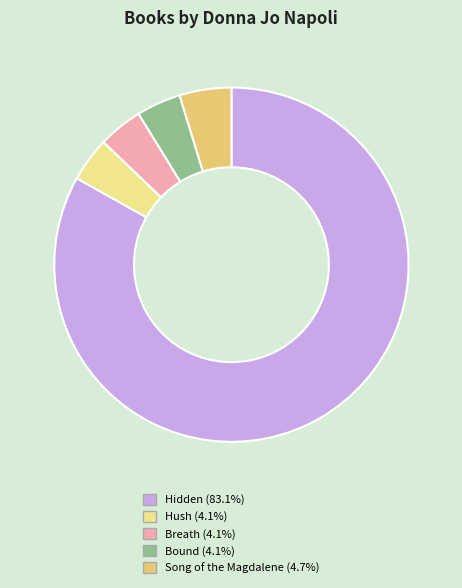

Do Bound and Breath together represent more than half of the pie?

No